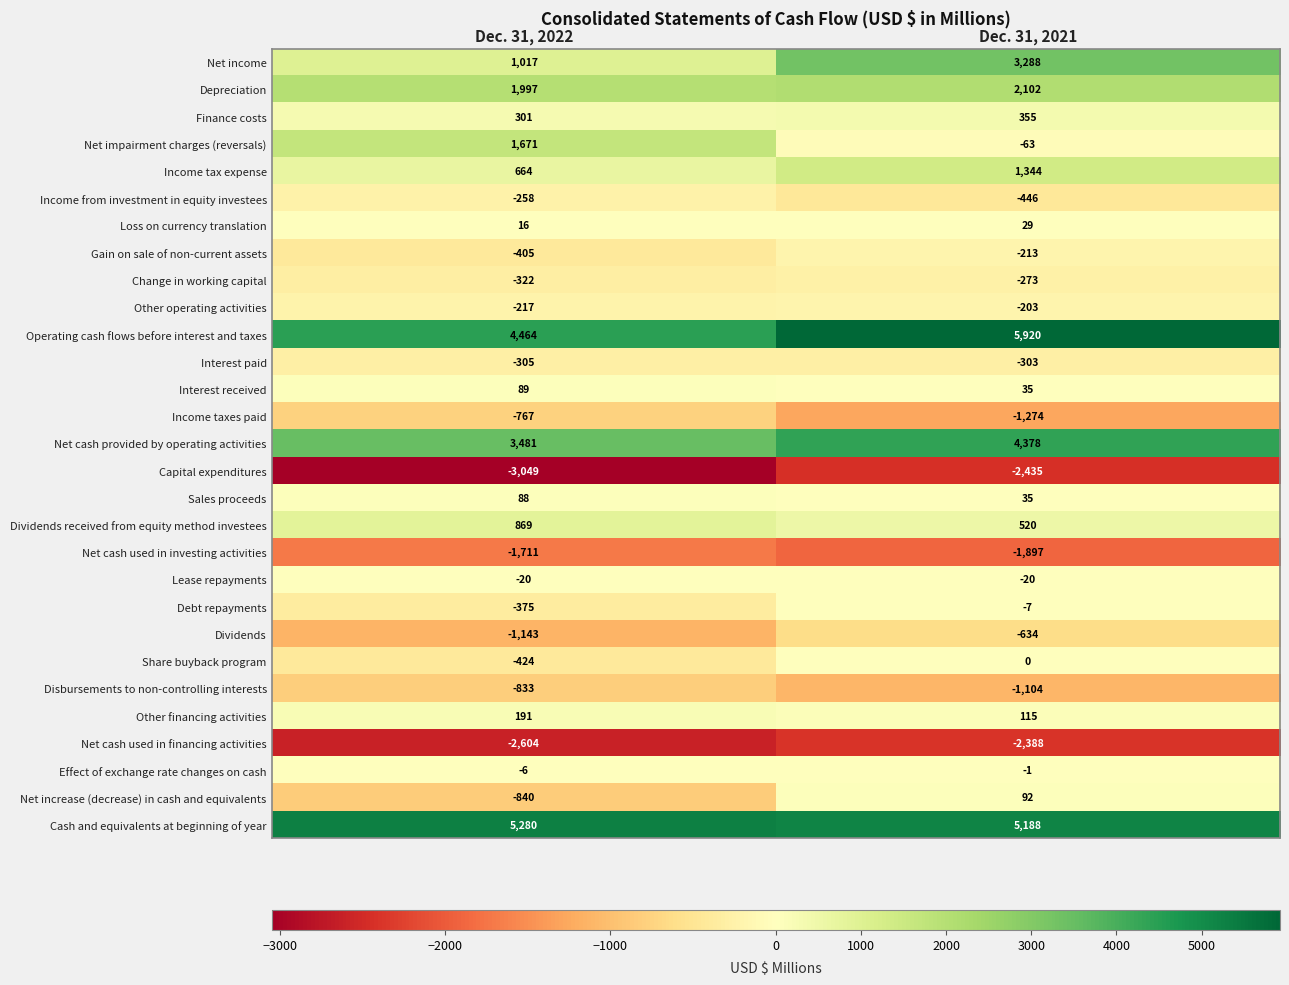

Which category has the lowest value across all series?

Dec. 31, 2022